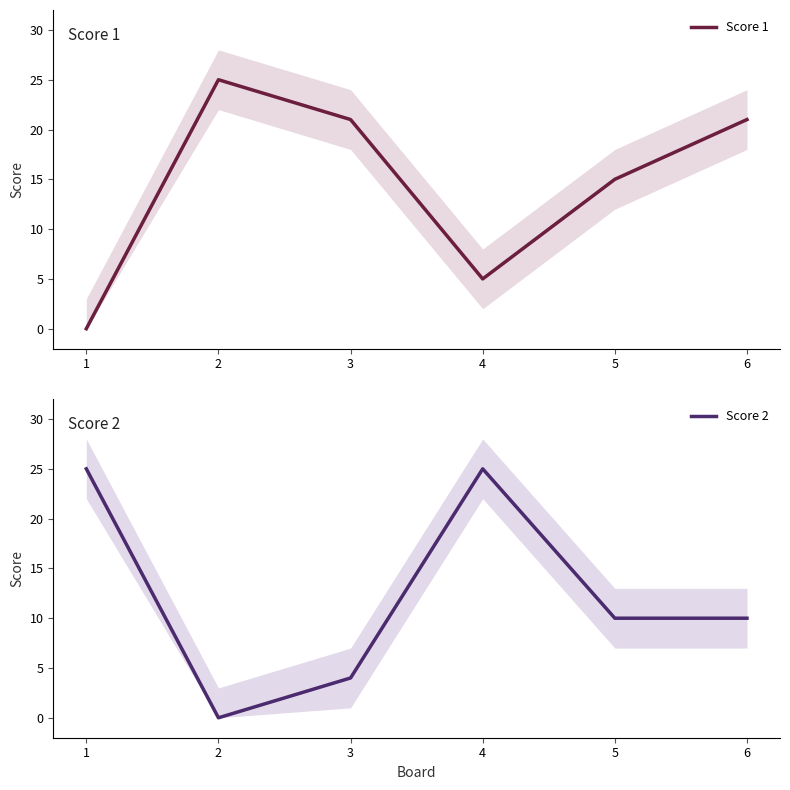

Does the chart have visible grid lines?

No